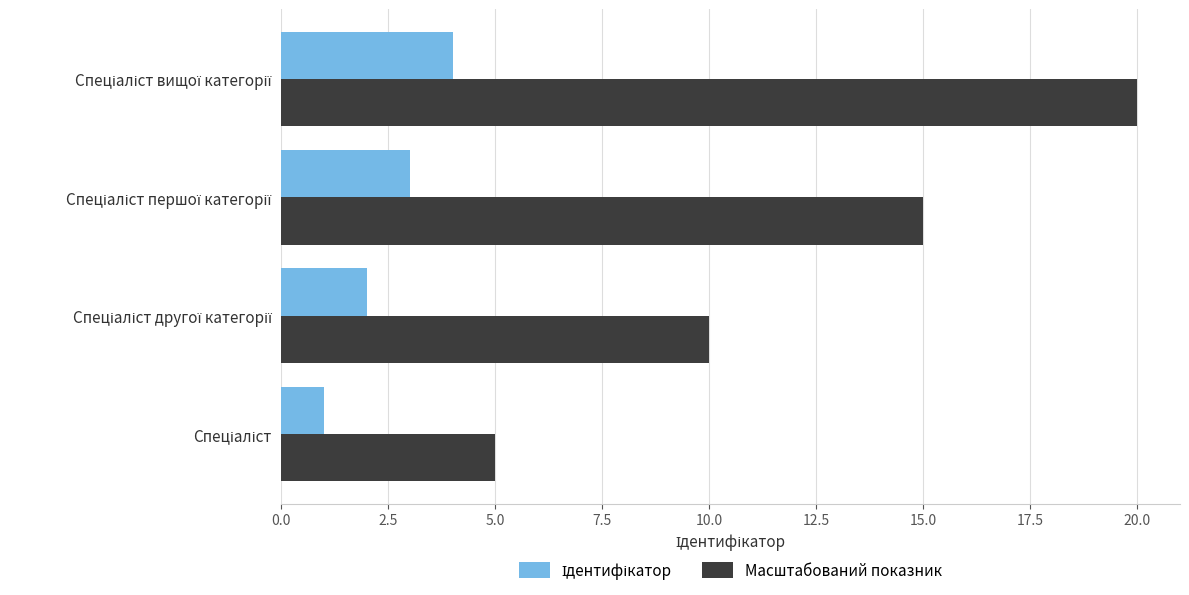

Which series has the widest spread of values?

Масштабований показник